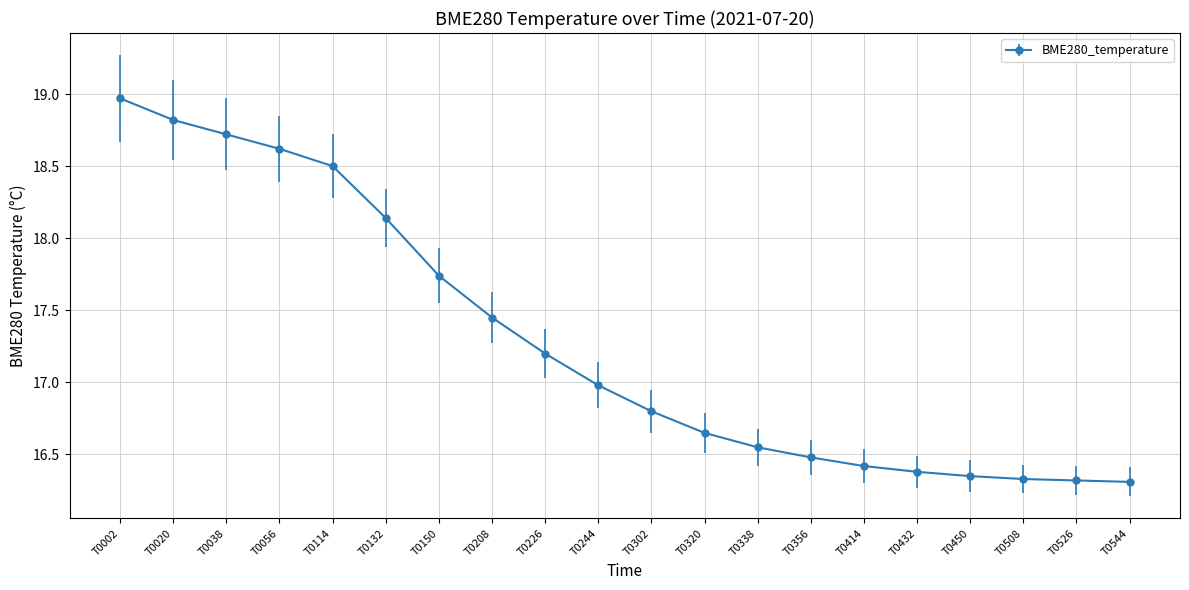

What is the minimum value shown in the chart?

16.3